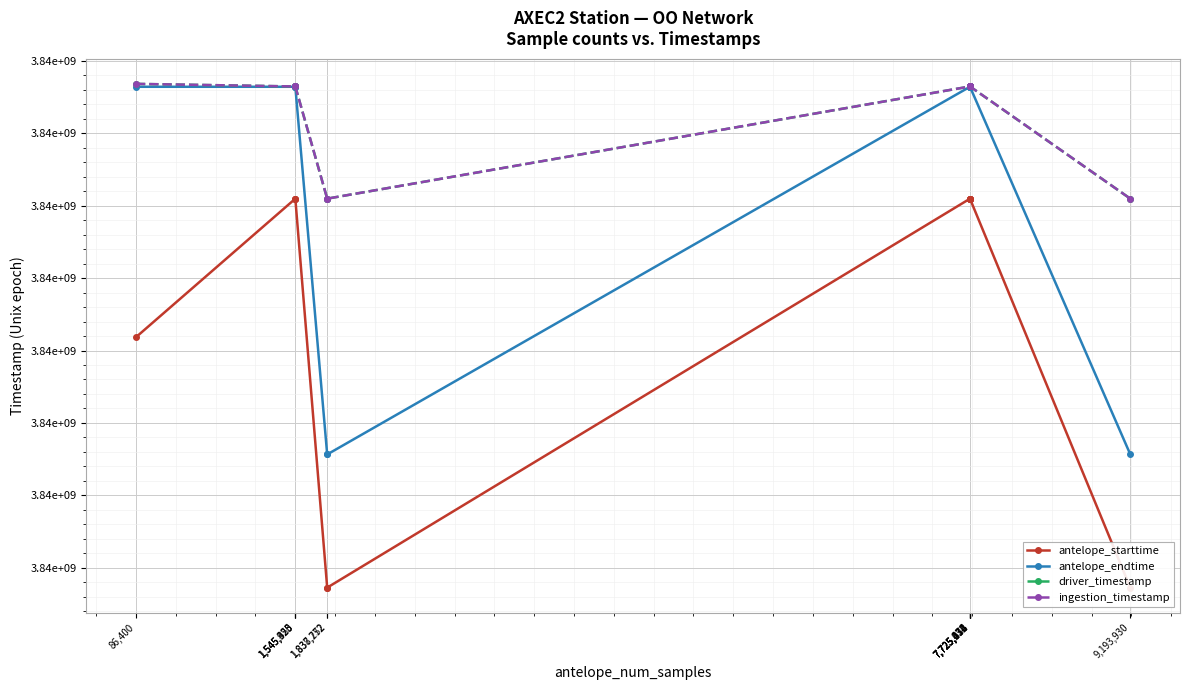

Where does the antelope_endtime series first go above 3839616000?

1,545,350